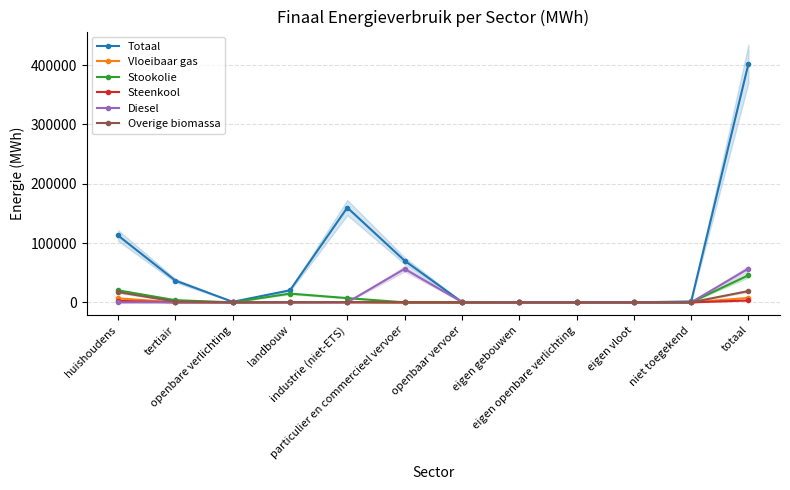

Which series ends up on top after the final intersection of Overige biomassa and Steenkool?

Overige biomassa